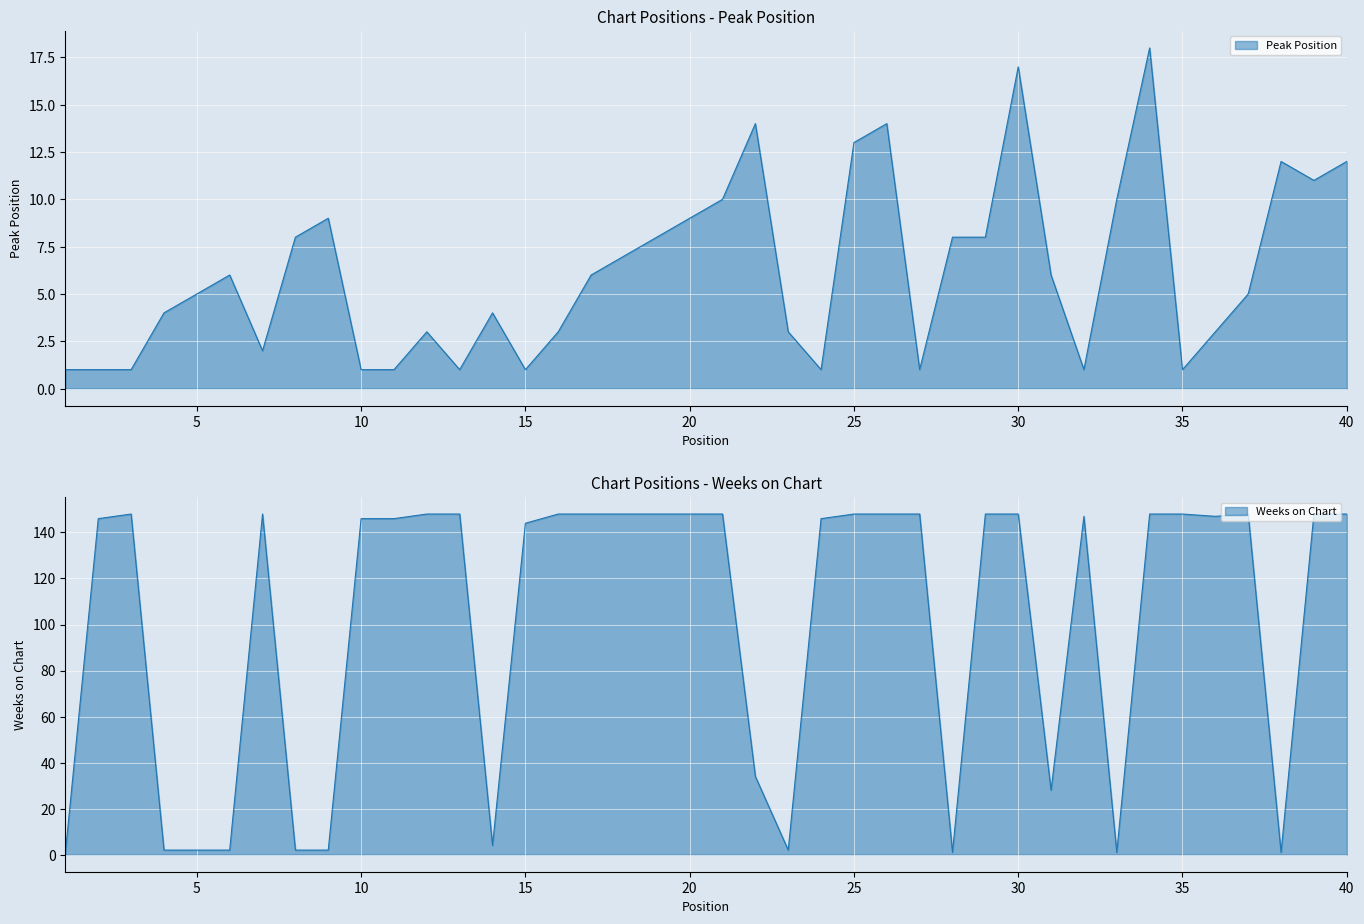

Reading left to right, extract all data points from this chart.

Peak Position: 1=1	2=1	3=1	4=4	5=5	6=6	7=2	8=8	9=9	10=1	11=1	12=3	13=1	14=4	15=1	16=3	17=6	18=7	19=8	20=9	21=10	22=14	23=3	24=1	25=13	26=14	27=1	28=8	29=8	30=17	31=6	32=1	33=10	34=18	35=1	36=3	37=5	38=12	39=11	40=12
Weeks on Chart: 1=1	2=146	3=148	4=2	5=2	6=2	7=148	8=2	9=2	10=146	11=146	12=148	13=148	14=4	15=144	16=148	17=148	18=148	19=148	20=148	21=148	22=34	23=2	24=146	25=148	26=148	27=148	28=1	29=148	30=148	31=28	32=147	33=1	34=148	35=148	36=147	37=148	38=1	39=148	40=148